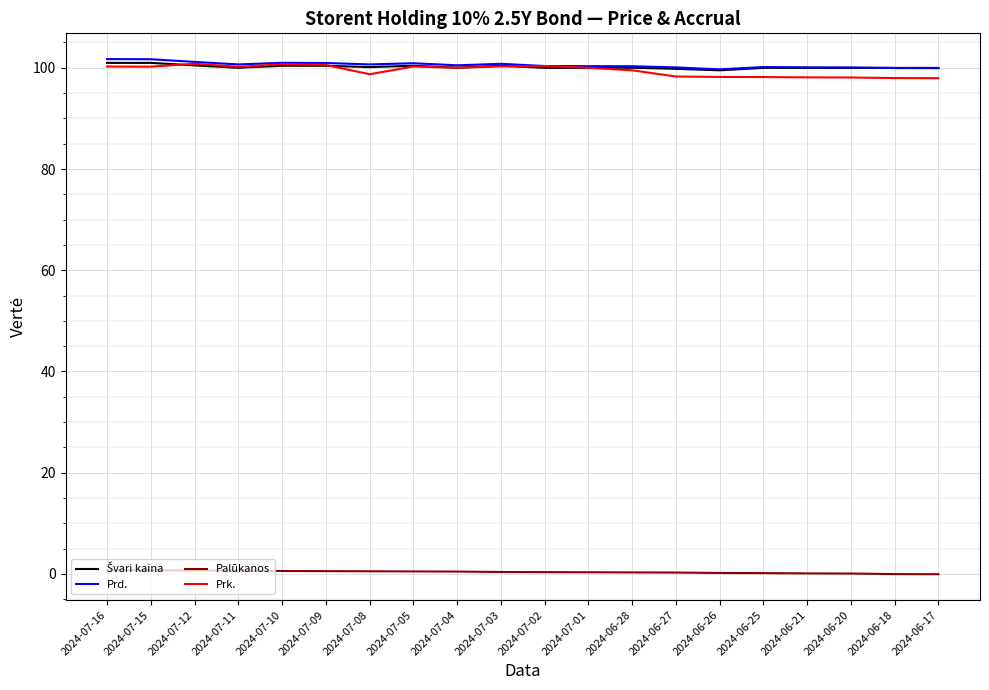

The Prk. series shows 100.2 at 2024-07-16. True or false?

True